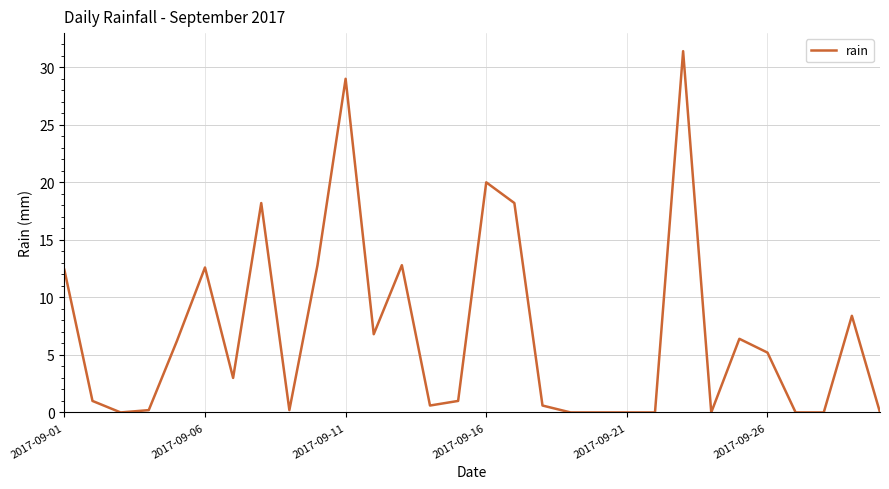

Is this an area chart (filled region under the line)?

No